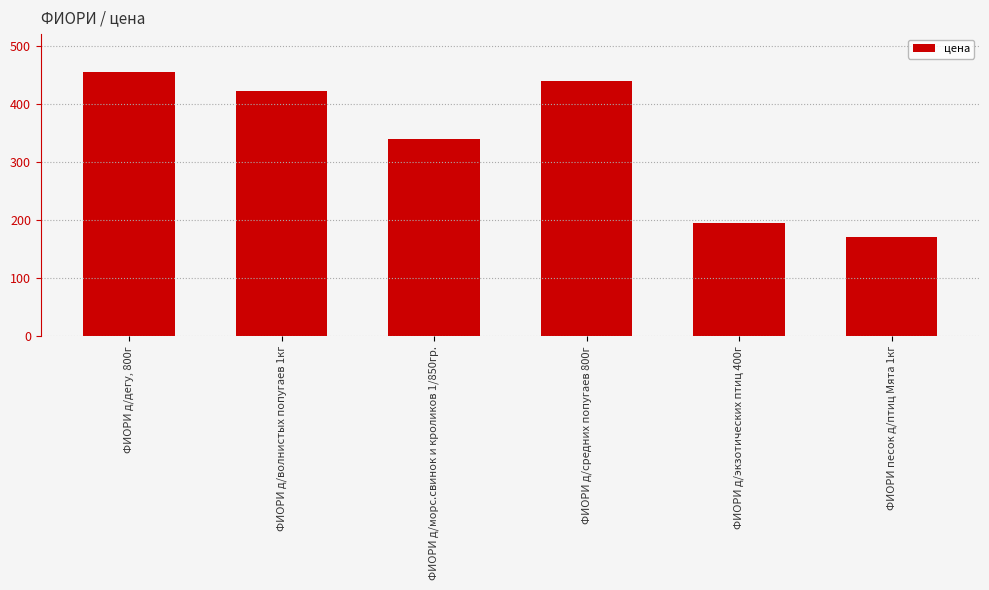

The value at ФИОРИ д/экзотических птиц 400г is 195. True or false?

True